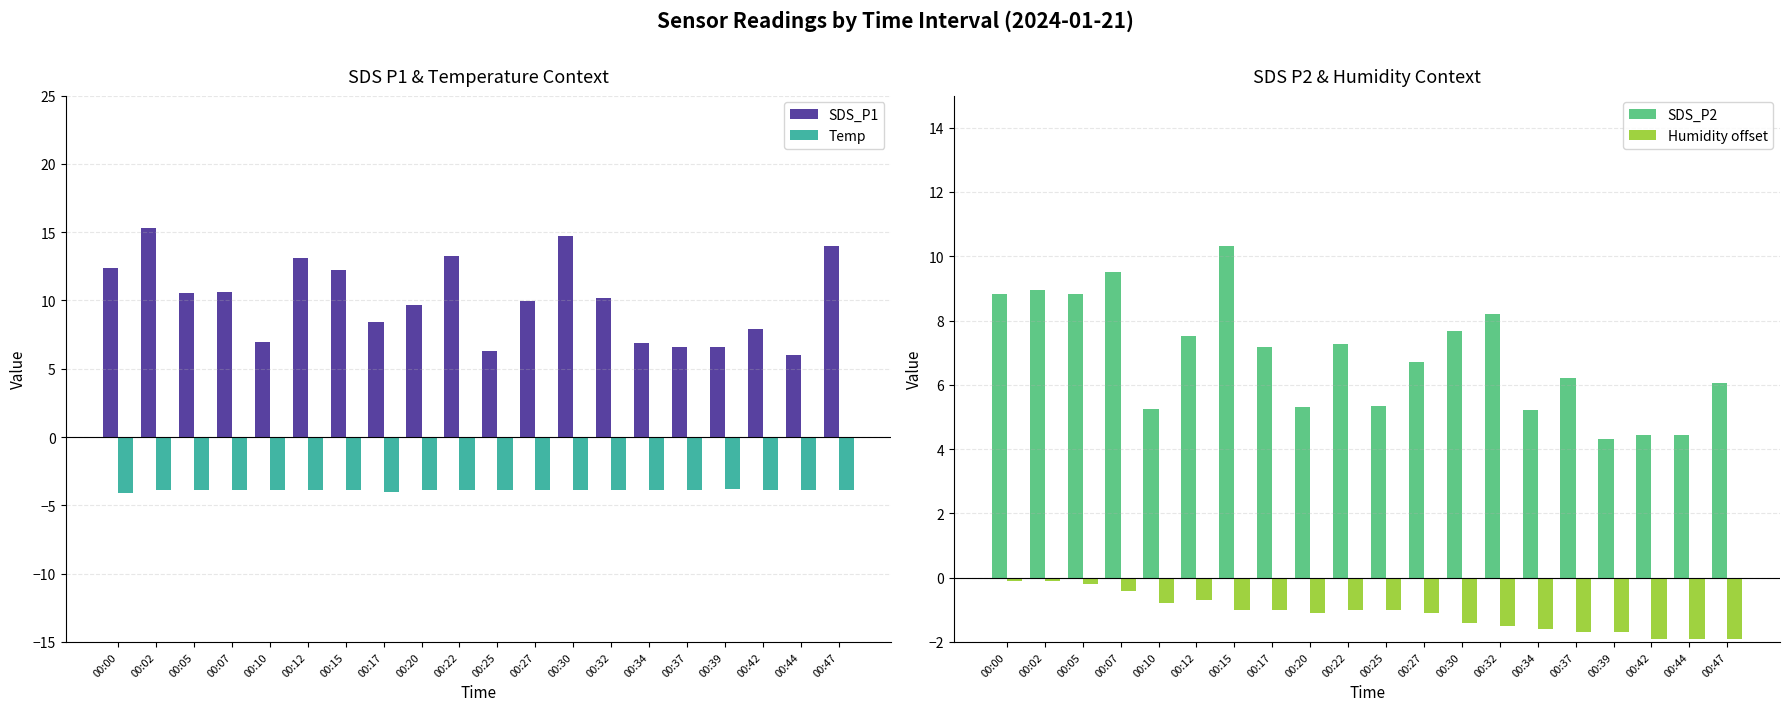

Rank the series by their average value, from lowest to highest.

Temp, Humidity offset, SDS_P2, SDS_P1